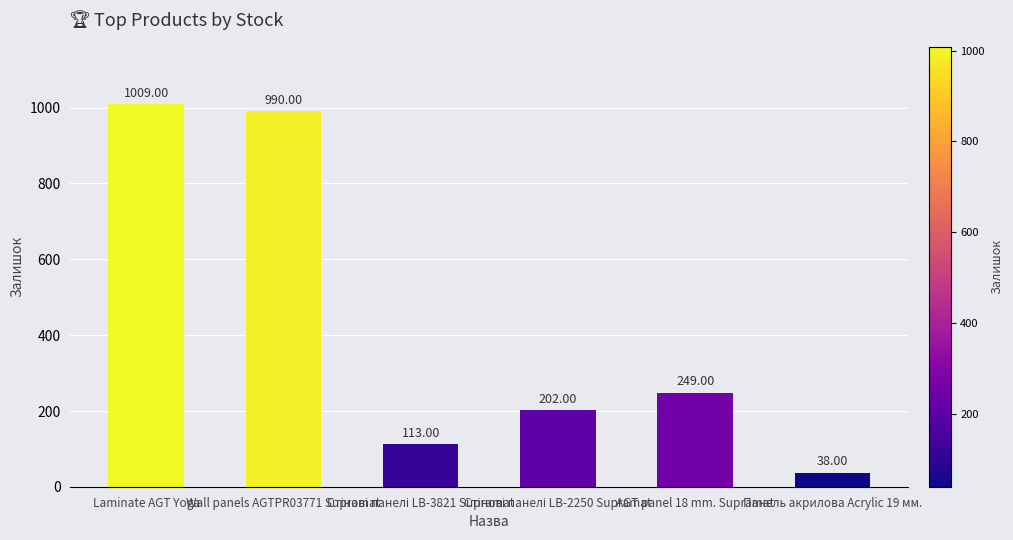

What is the difference between the maximum and minimum values?

971